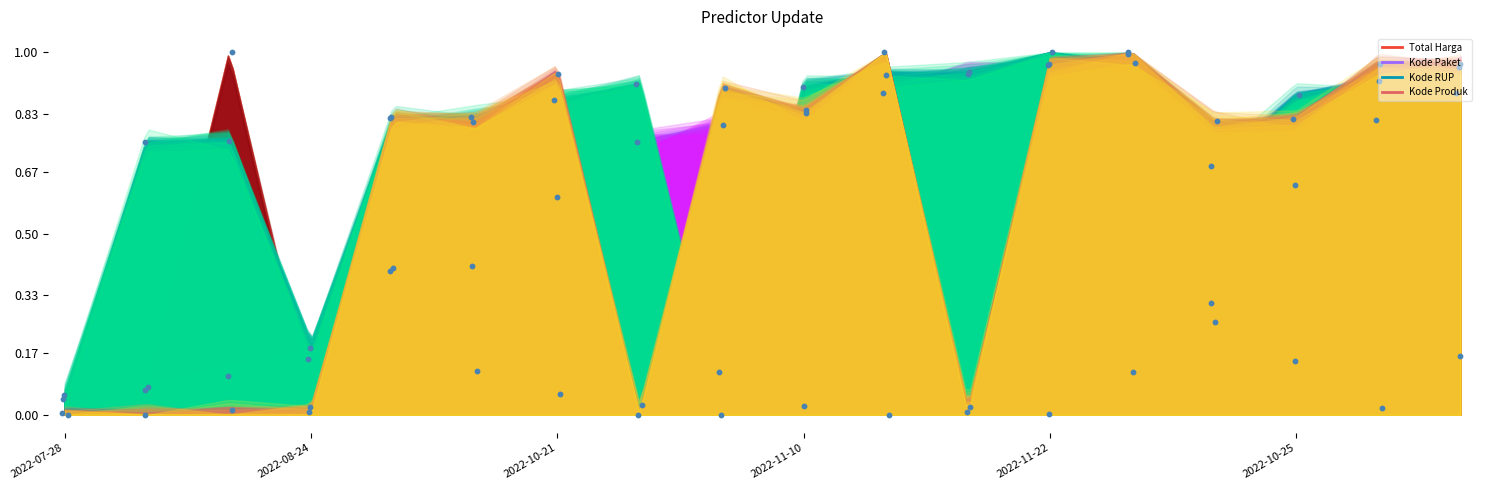

Which series contains the lowest Y value?

Total Harga